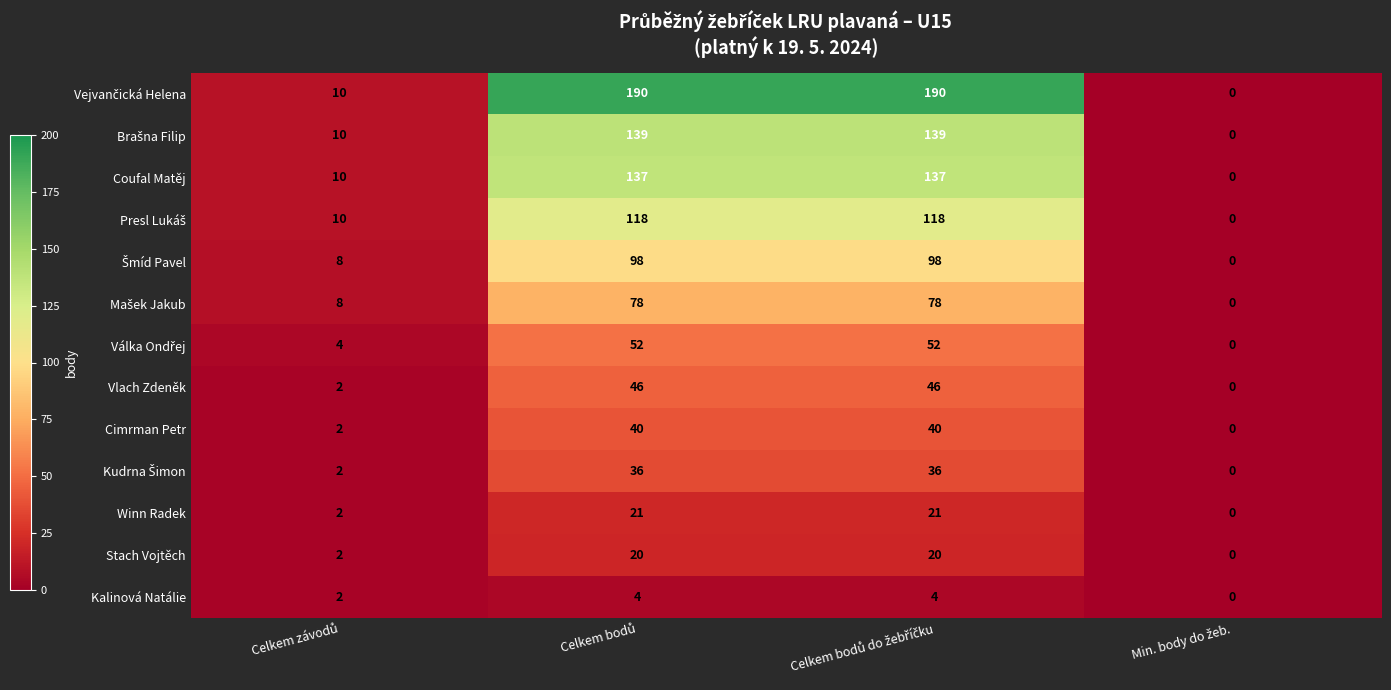

What is the difference between the second highest and minimum values in the Coufal Matěj series?

137